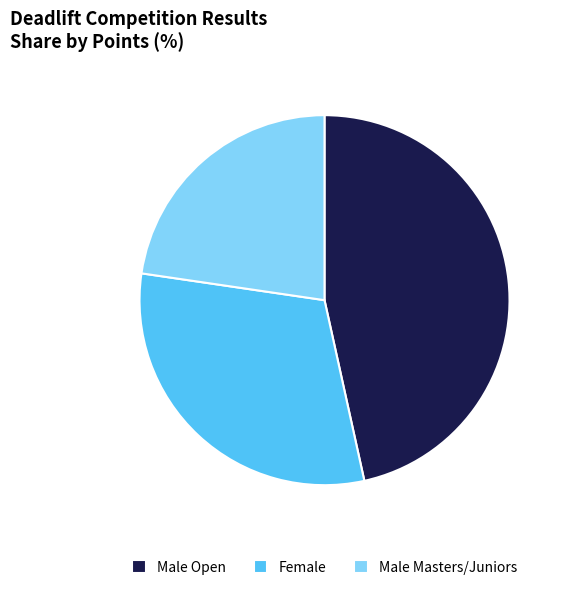

Rank the categories by value from lowest to highest.

Male Masters/Juniors, Female, Male Open